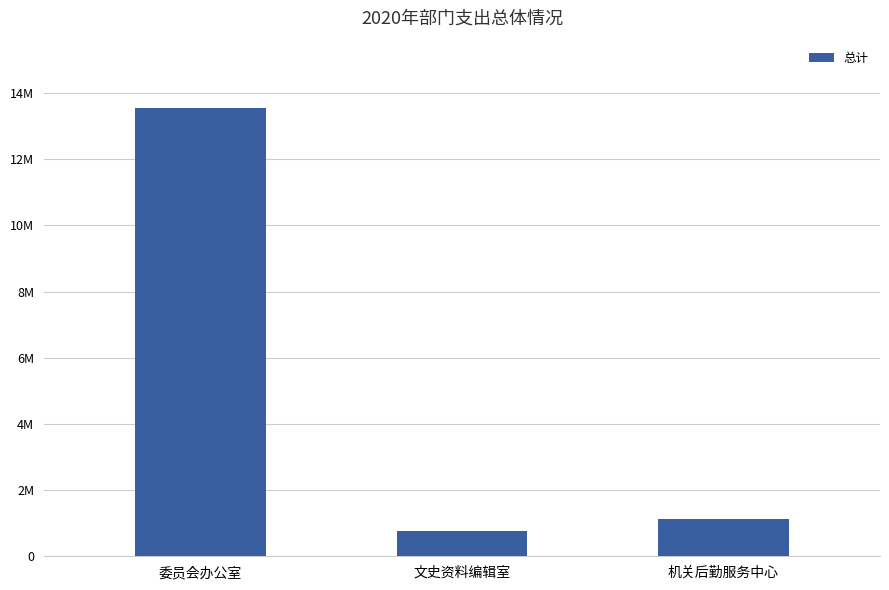

What is the approximate value at 委员会办公室, to the nearest 50?

13547950